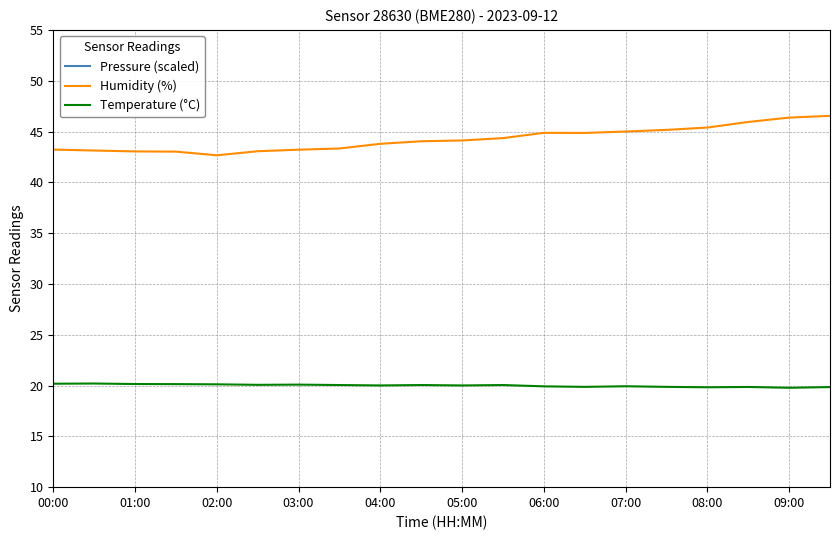

What is the minimum value for Humidity (%)?

42.7